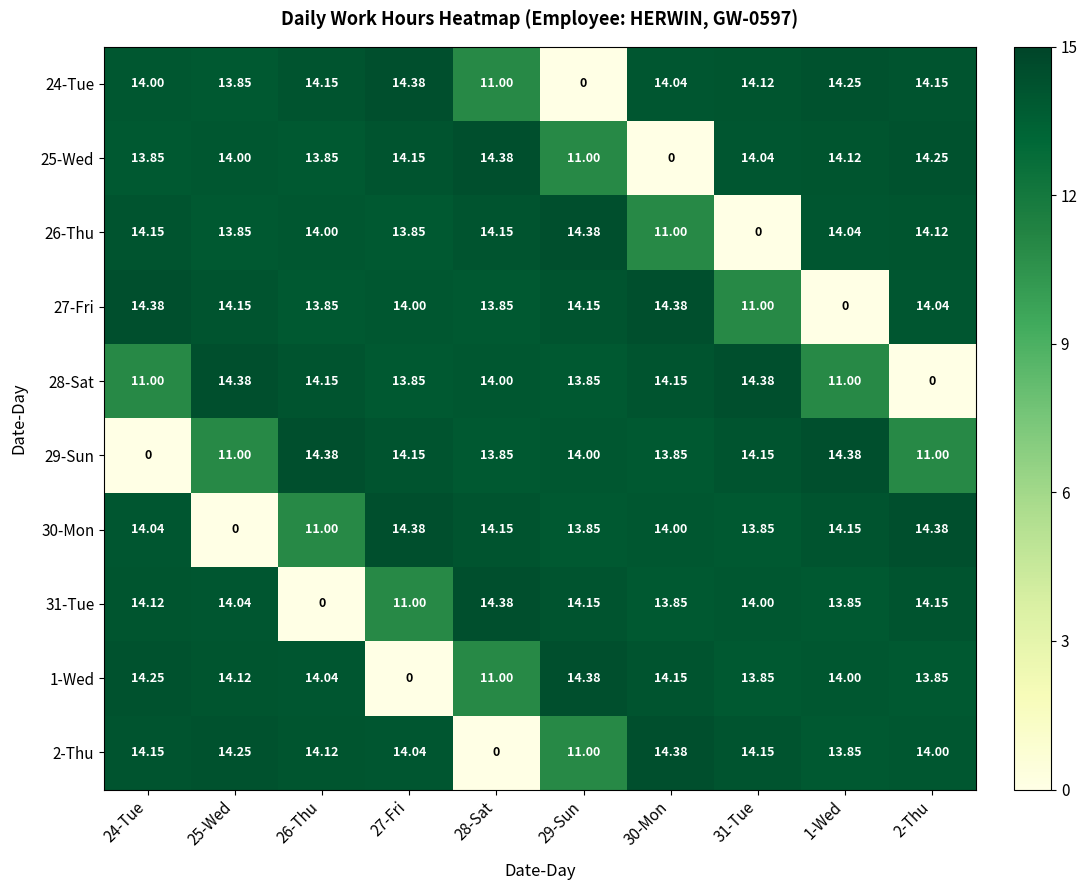

What is the difference between the highest and lowest values at 31-Tue?

14.4